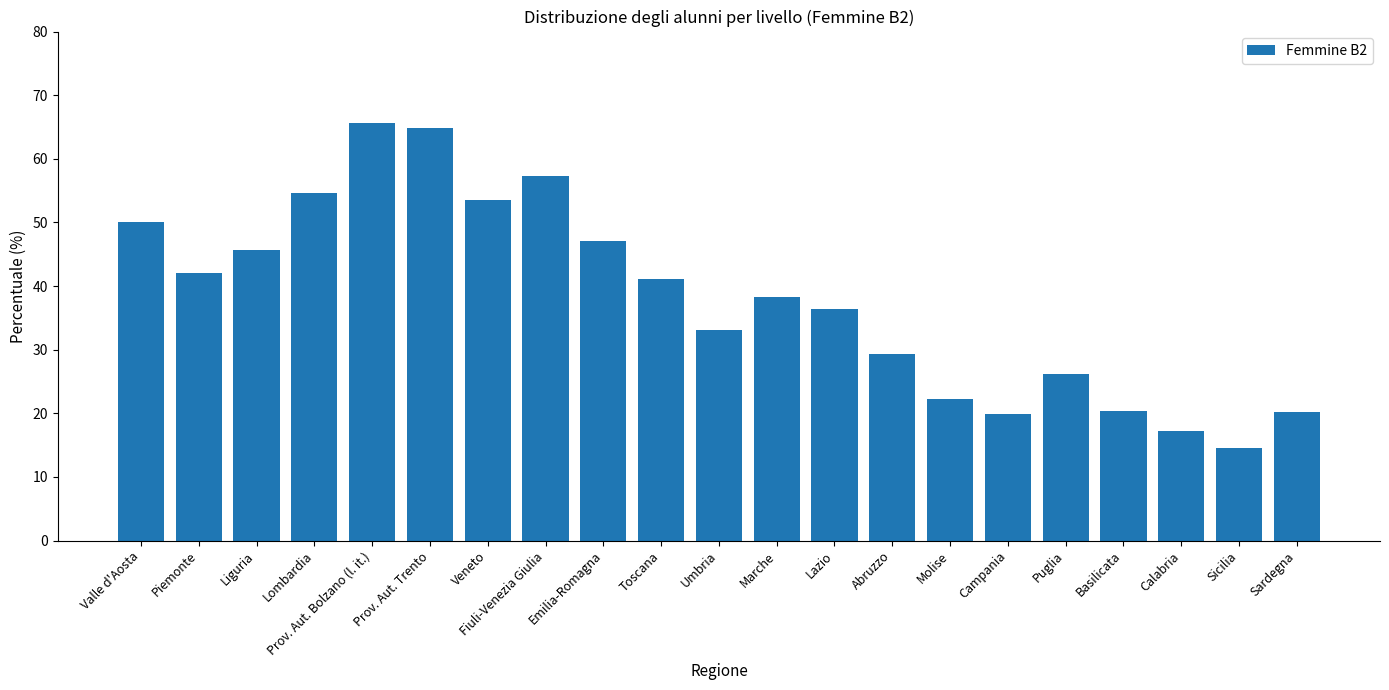

What is the approximate value at Basilicata?

20.3